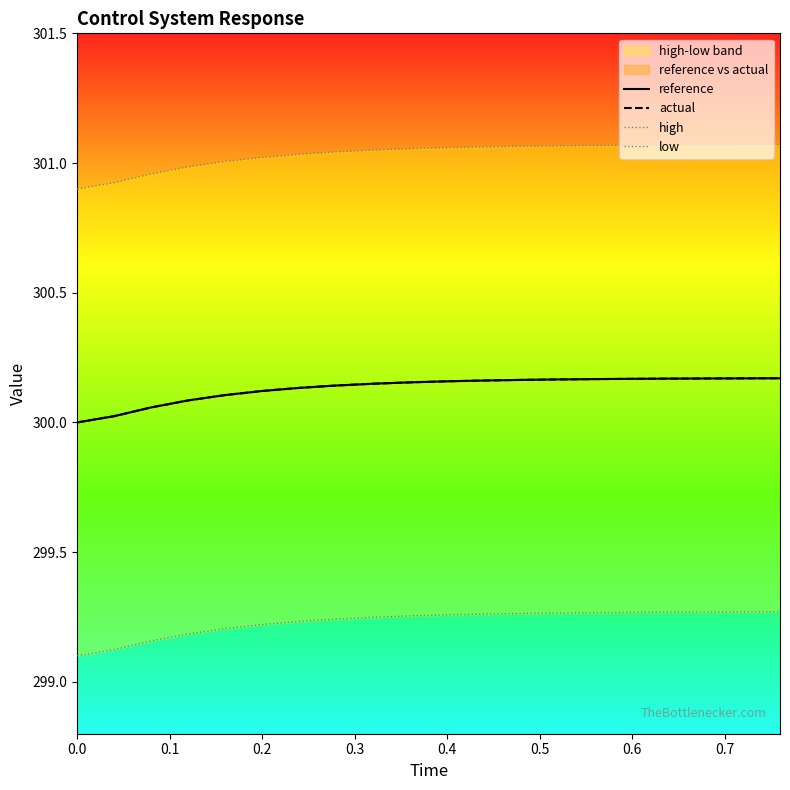

What is the approximate value of high at 0.2?

301.0